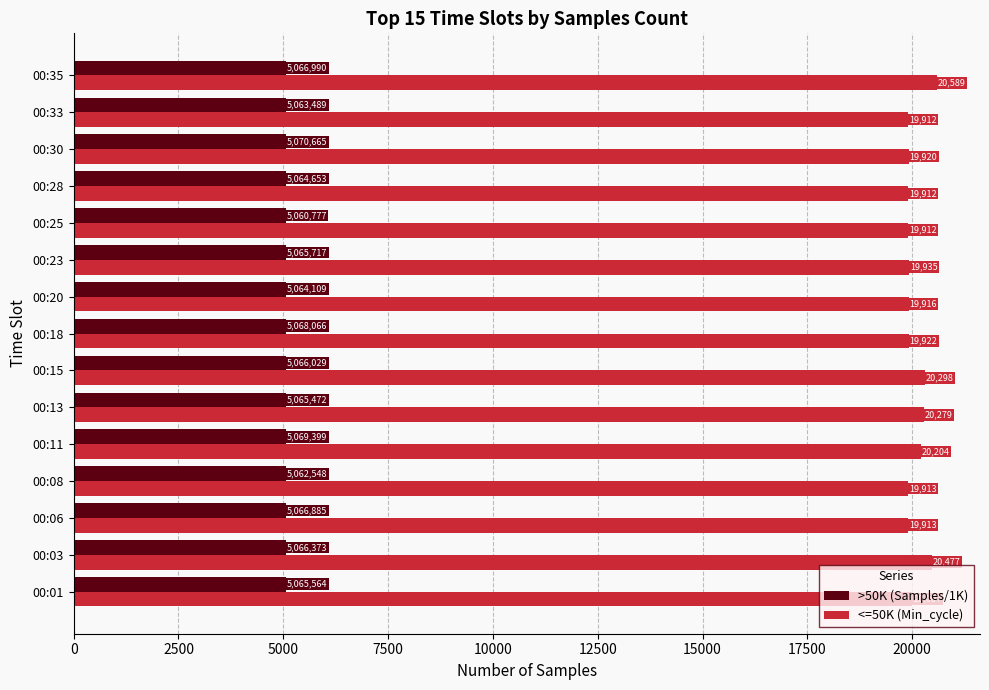

Which series has the largest range (max minus min)?

<=50K (Min_cycle)